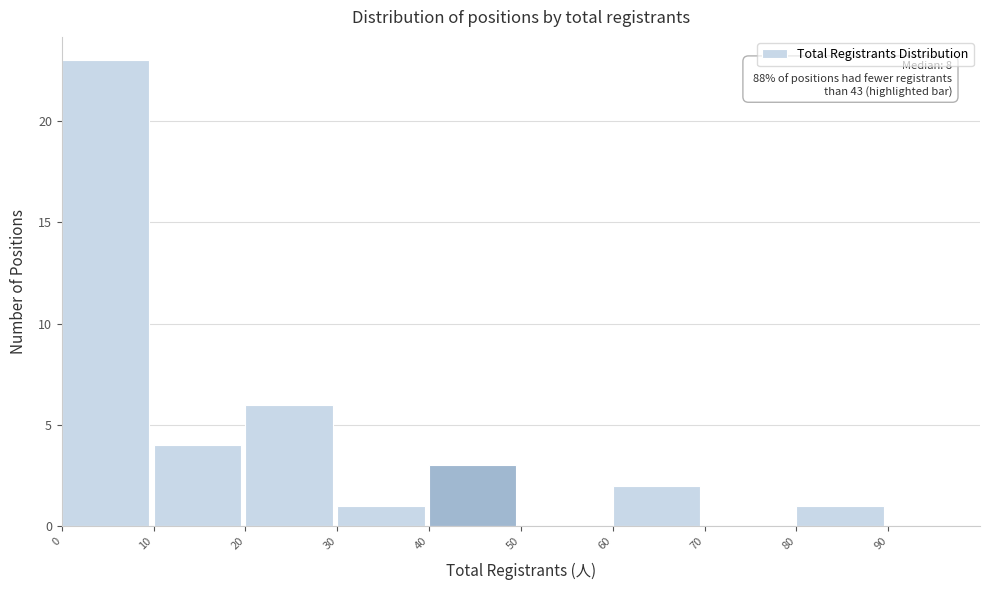

Which range on the x-axis has the tallest bar?

0 to 10